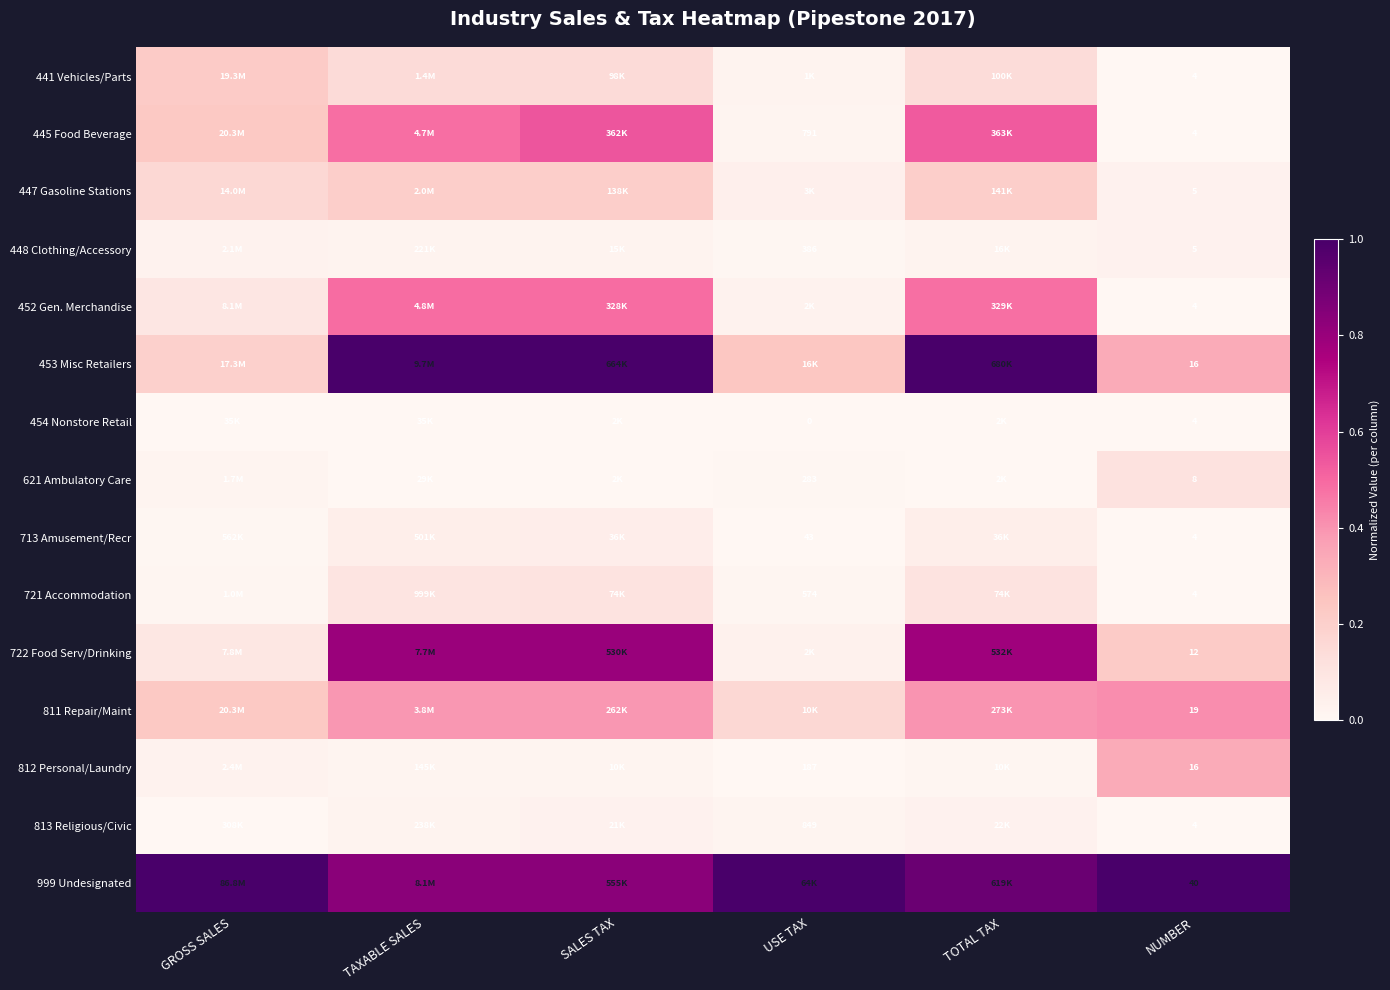

How many distinct data groups are displayed?

15